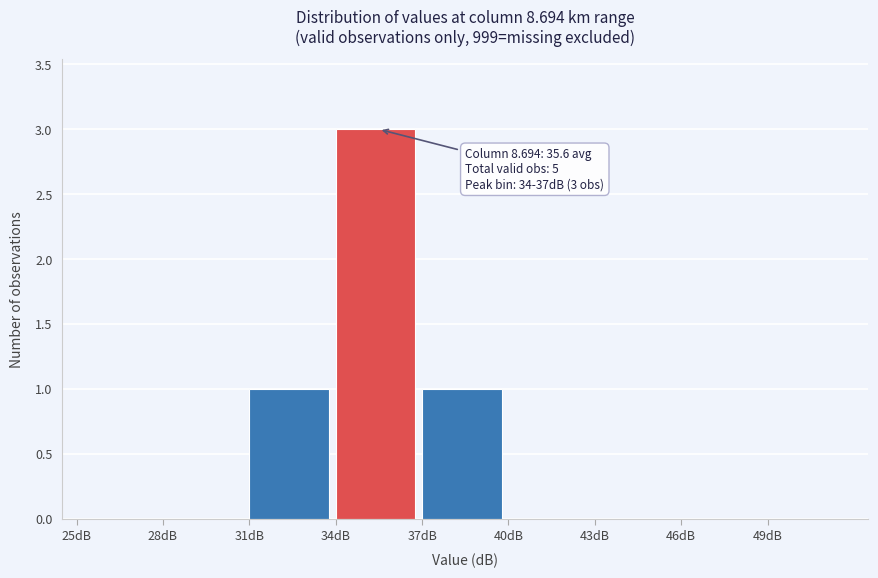

Over which range of the x-axis is the bar tallest?

34 to 37